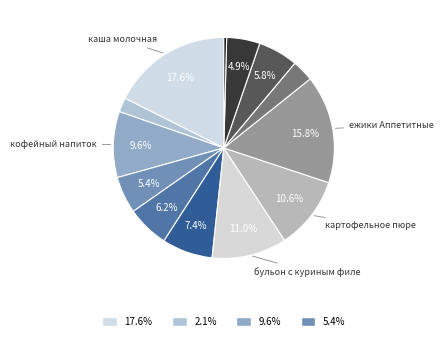

Count the number of slices in the pie.

13